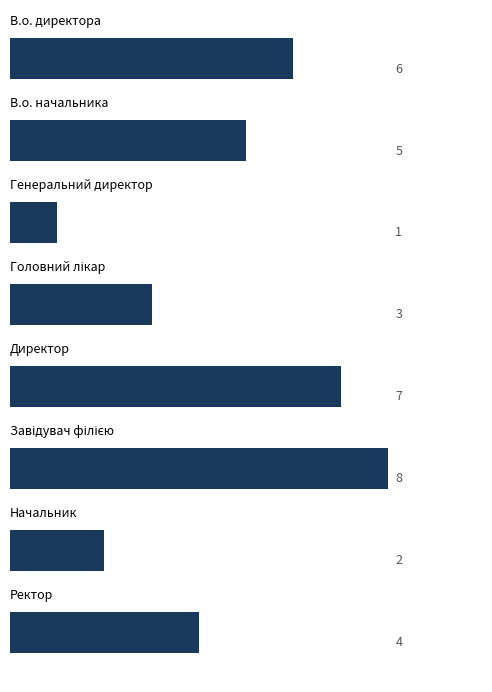

Count the values in the range 3 to 7.

5